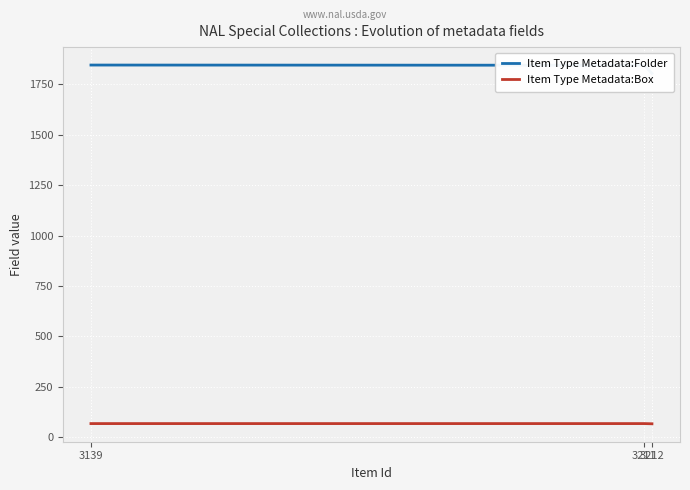

Which category has the lowest value across all series?

3212